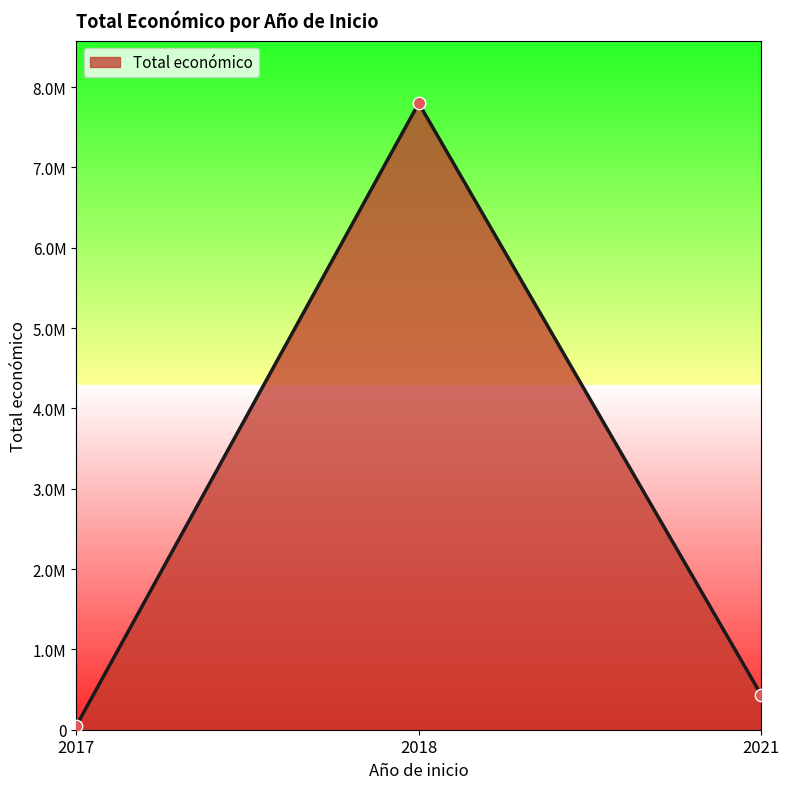

Is this an area chart (filled region under the line)?

Yes